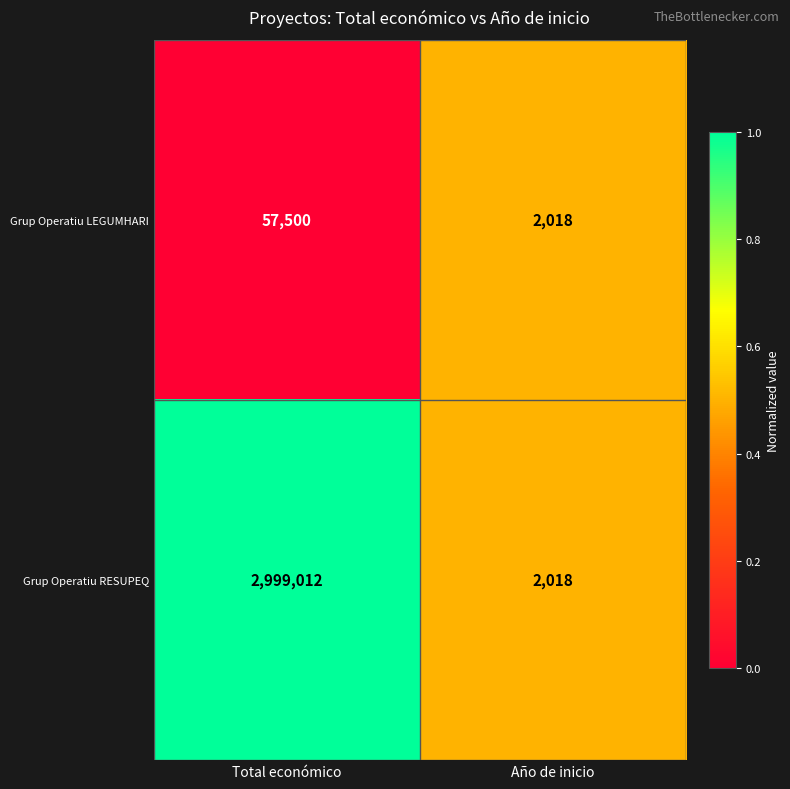

At which category is the sum across all series the highest?

Total económico